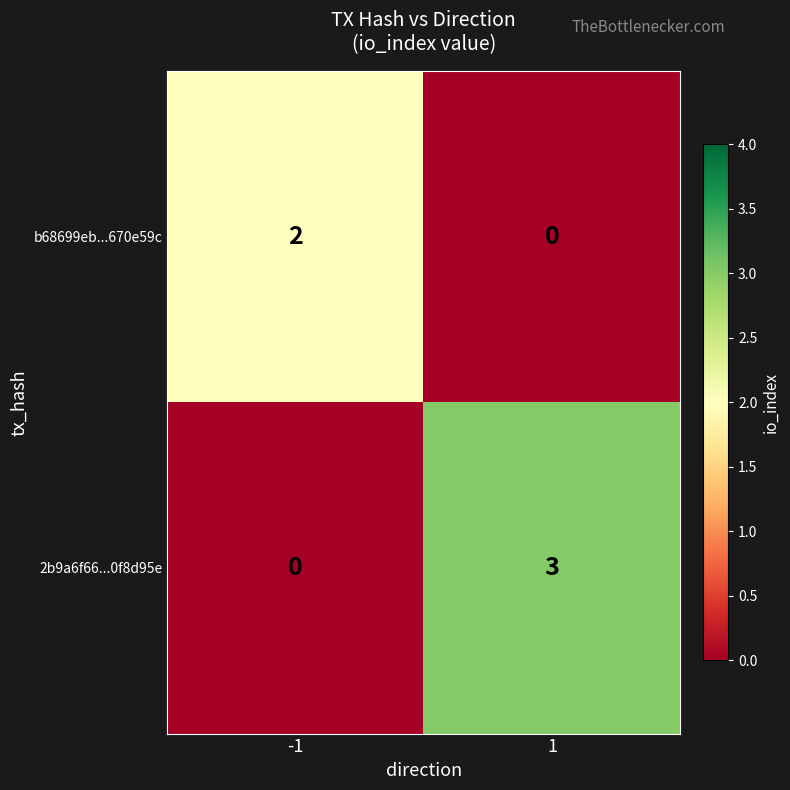

What is the difference between the 2b9a6f66...0f8d95e values at 1 and -1?

3